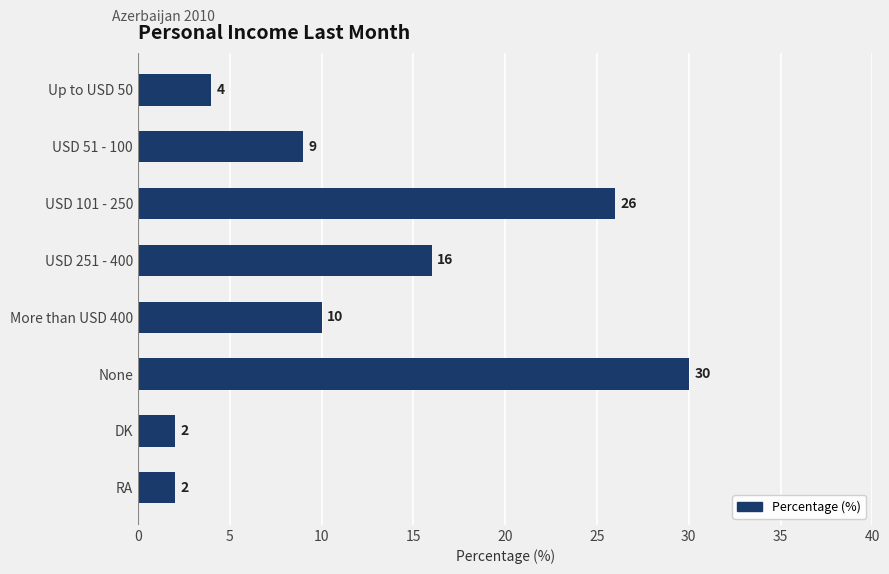

What is the difference between the maximum and minimum values?

28